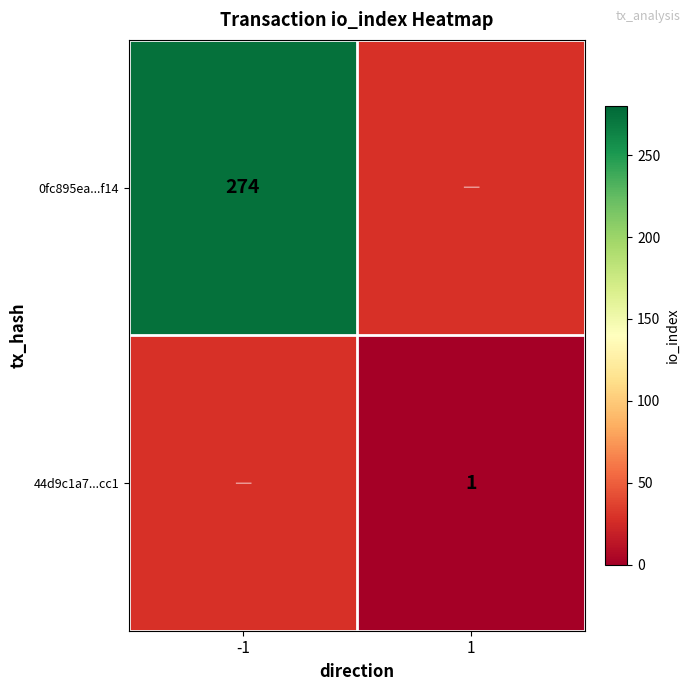

Which category has the lowest value across all series?

1